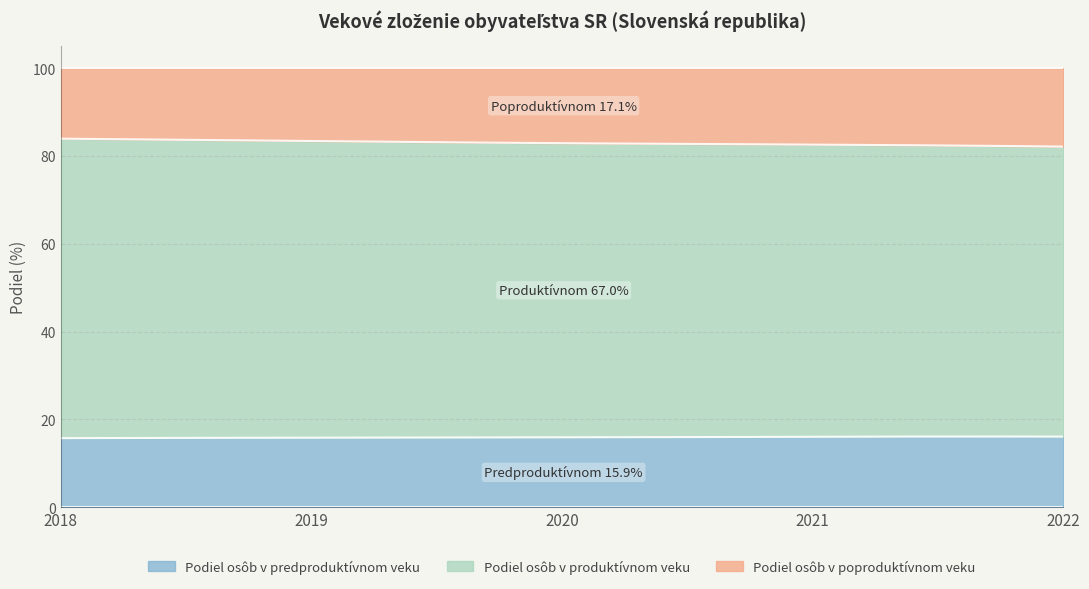

Rank the categories by Podiel osôb v predproduktívnom veku value from highest to lowest.

2022, 2021, 2020, 2019, 2018